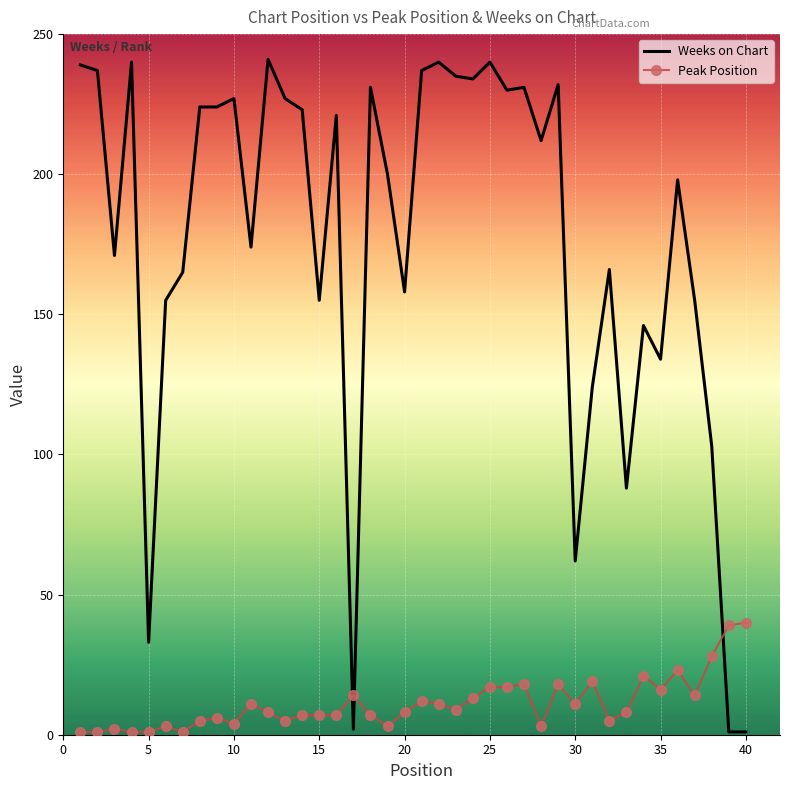

What is the maximum value for Weeks on Chart?

241